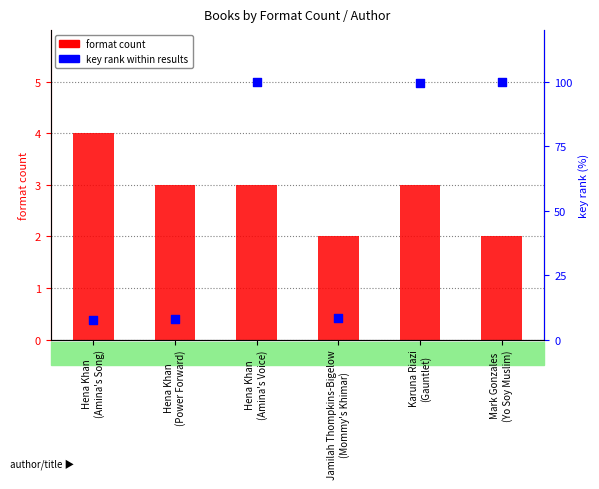

Which series has the largest total across all categories?

key rank within results